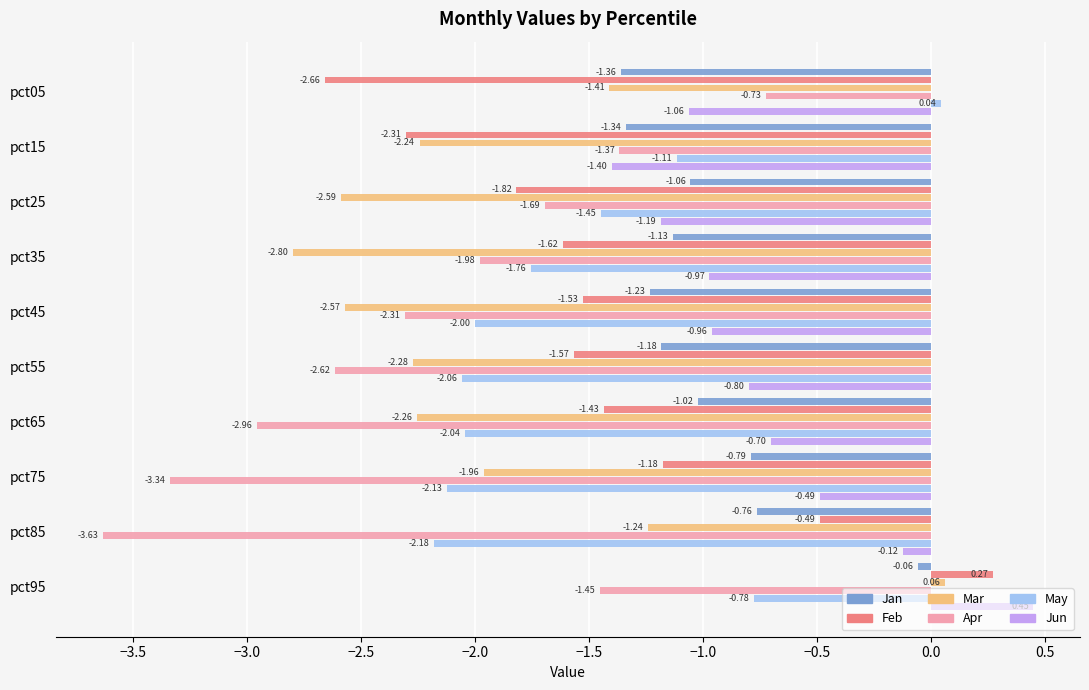

At which category is the sum across all series the highest?

pct95